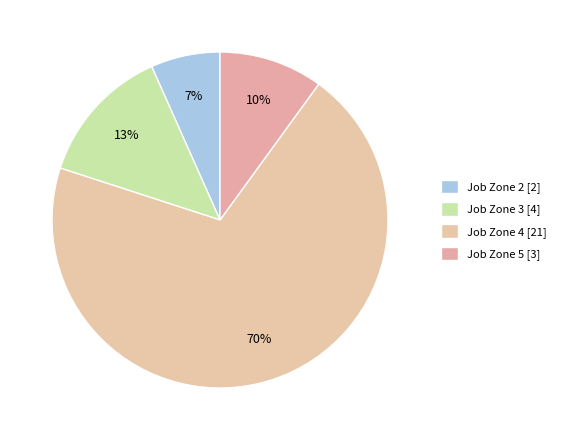

How many segments does this pie chart have?

4